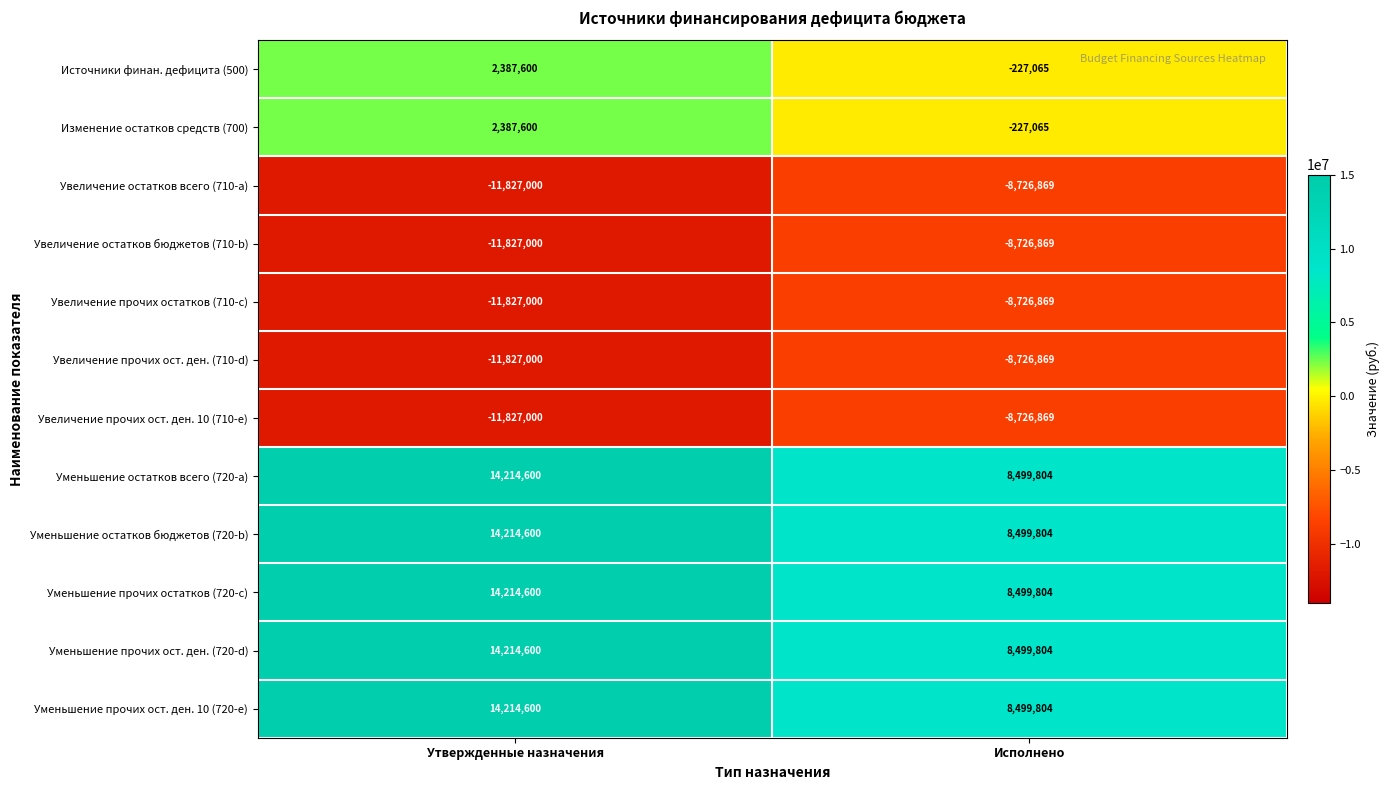

Reading left to right, what are all the values shown in this chart?

Источники финан. дефицита (500): 2387600	-227065
Изменение остатков средств (700): 2387600	-227065
Увеличение остатков всего (710-a): -11827000	-8726869
Увеличение остатков бюджетов (710-b): -11827000	-8726869
Увеличение прочих остатков (710-c): -11827000	-8726869
Увеличение прочих ост. ден. (710-d): -11827000	-8726869
Увеличение прочих ост. ден. 10 (710-e): -11827000	-8726869
Уменьшение остатков всего (720-a): 14214600	8499804
Уменьшение остатков бюджетов (720-b): 14214600	8499804
Уменьшение прочих остатков (720-c): 14214600	8499804
Уменьшение прочих ост. ден. (720-d): 14214600	8499804
Уменьшение прочих ост. ден. 10 (720-e): 14214600	8499804